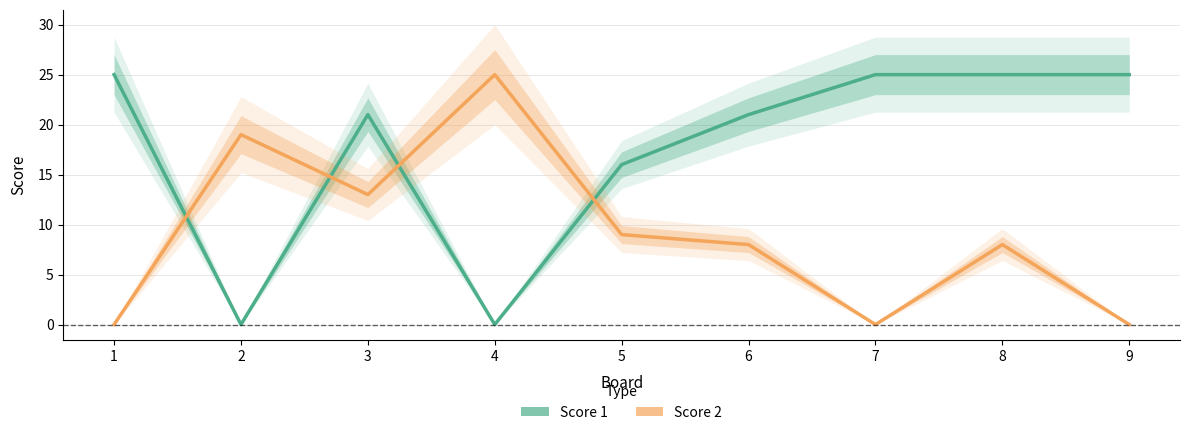

Reading left to right, list all the values displayed in this chart.

Score 1: 25	0	21	0	16	21	25	25	25
Score 2: 0	19	13	25	9	8	0	8	0